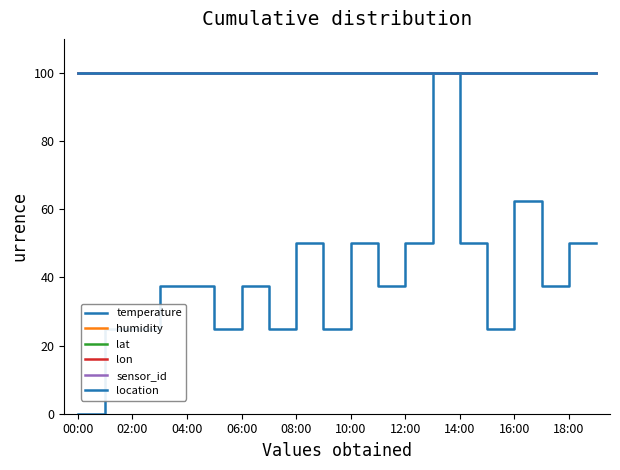

Does the chart have visible grid lines?

No